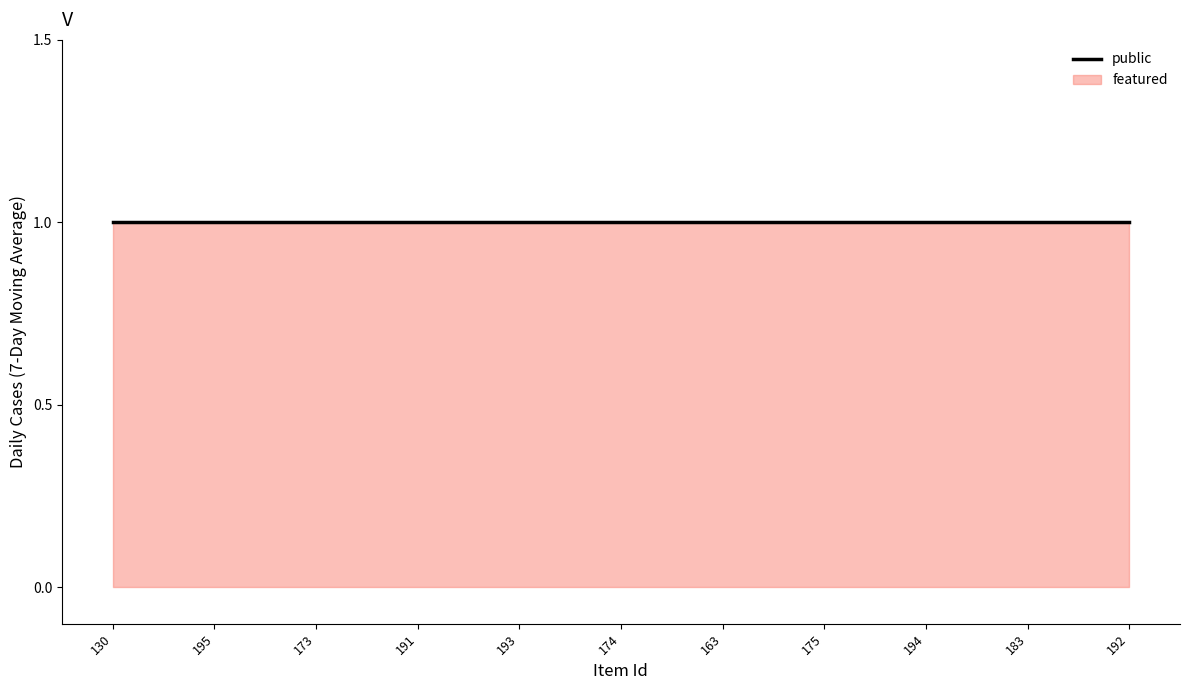

The public series shows 1 at 191. True or false?

True